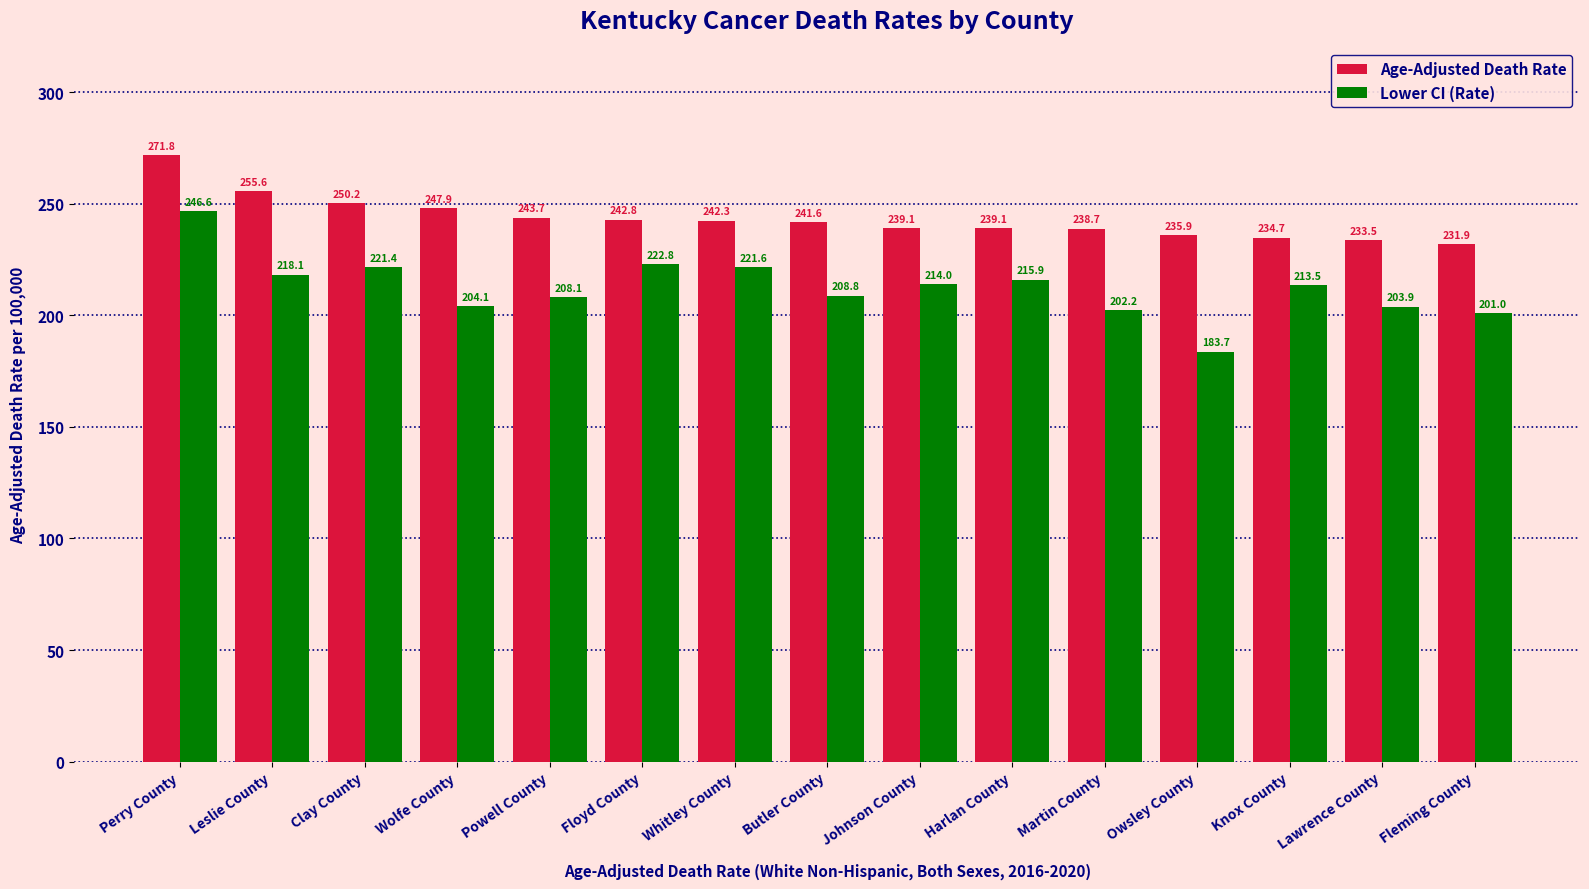

Are the bars horizontal?

No